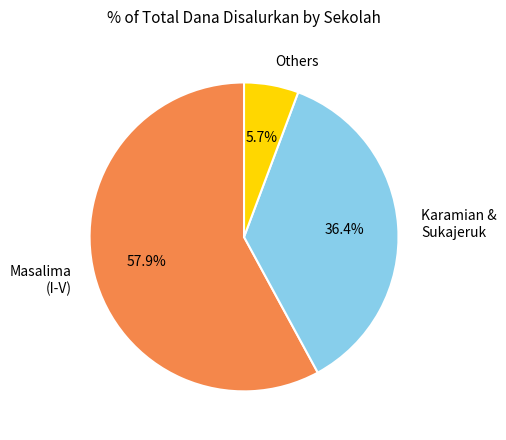

Between Karamian & Sukajeruk and Others, which is larger?

Karamian & Sukajeruk